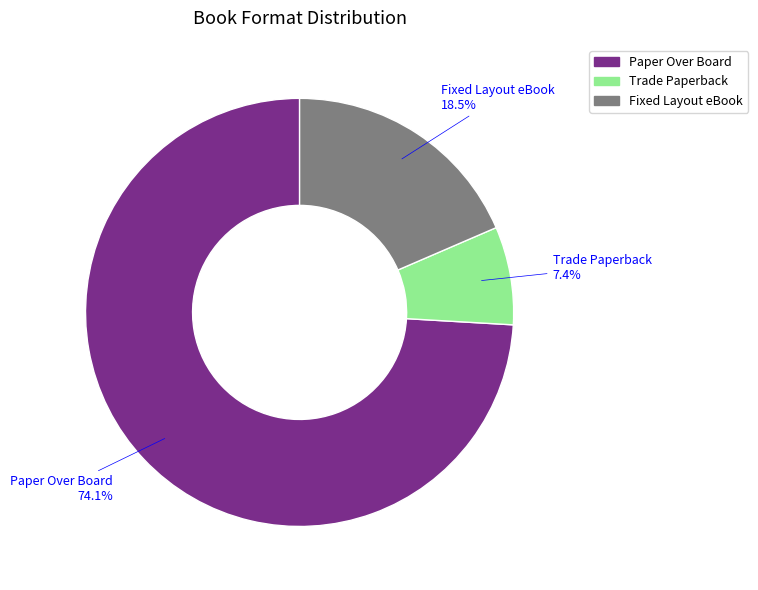

Which category has the smallest portion of the pie?

Trade Paperback